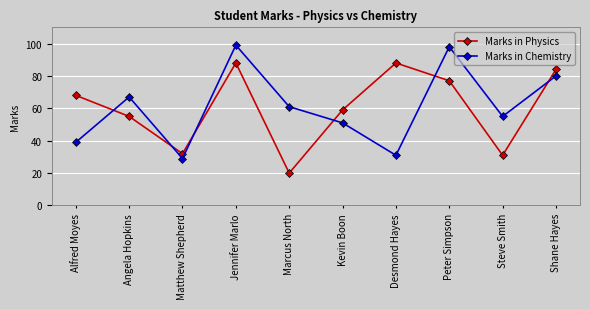

True or false: Marks in Physics and Marks in Chemistry intersect in this chart.

True